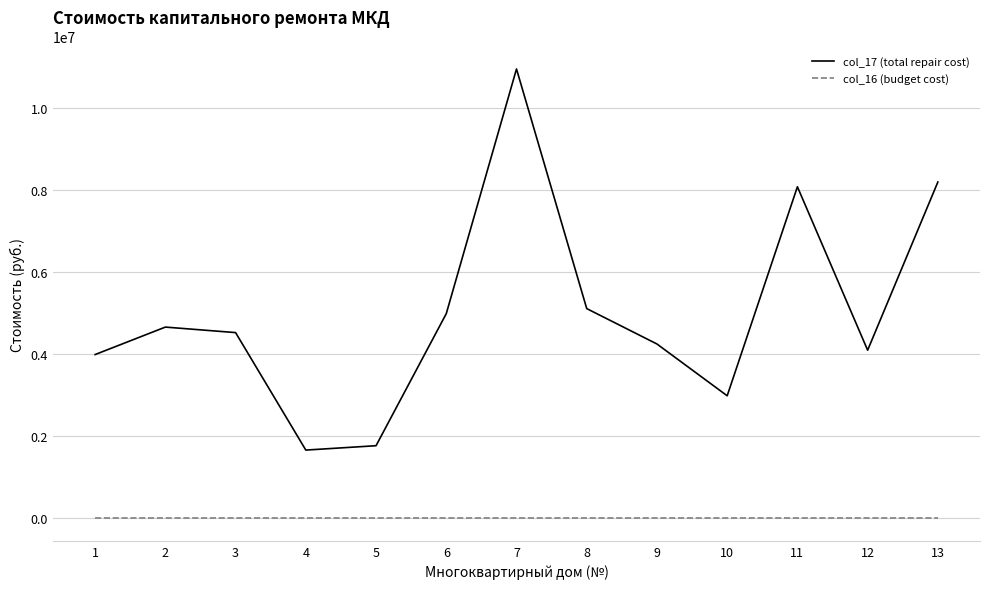

True or false: col_16 (budget cost) and col_17 (total repair cost) intersect in this chart.

False